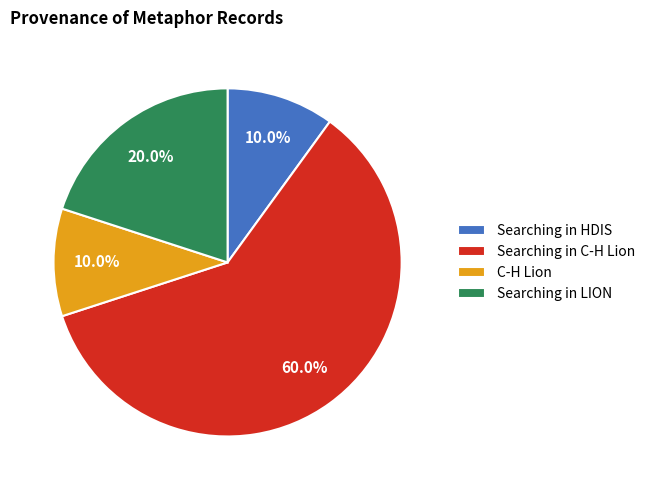

Which slice is the largest?

Searching in C-H Lion